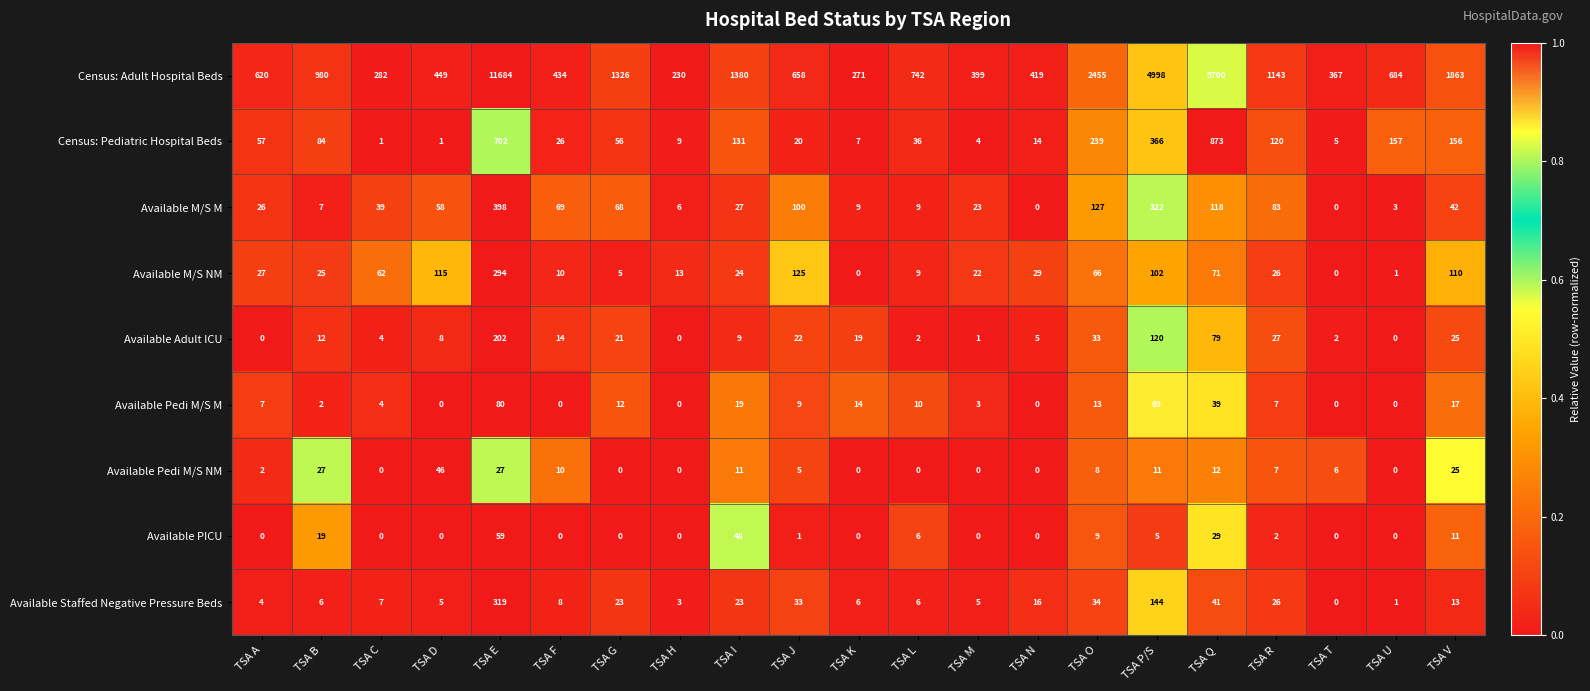

Which series has the largest total across all categories?

Census: Adult Hospital Beds